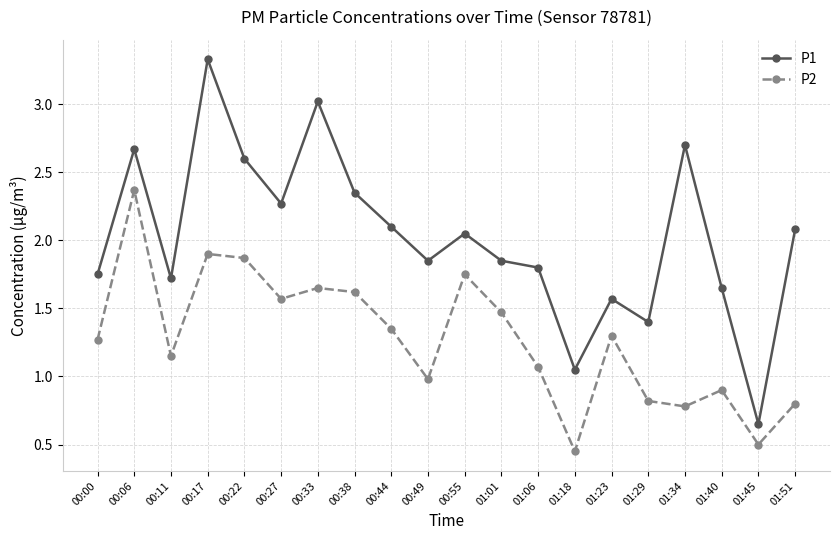

Is it true that P2 equals 1.4 at 00:44?

True